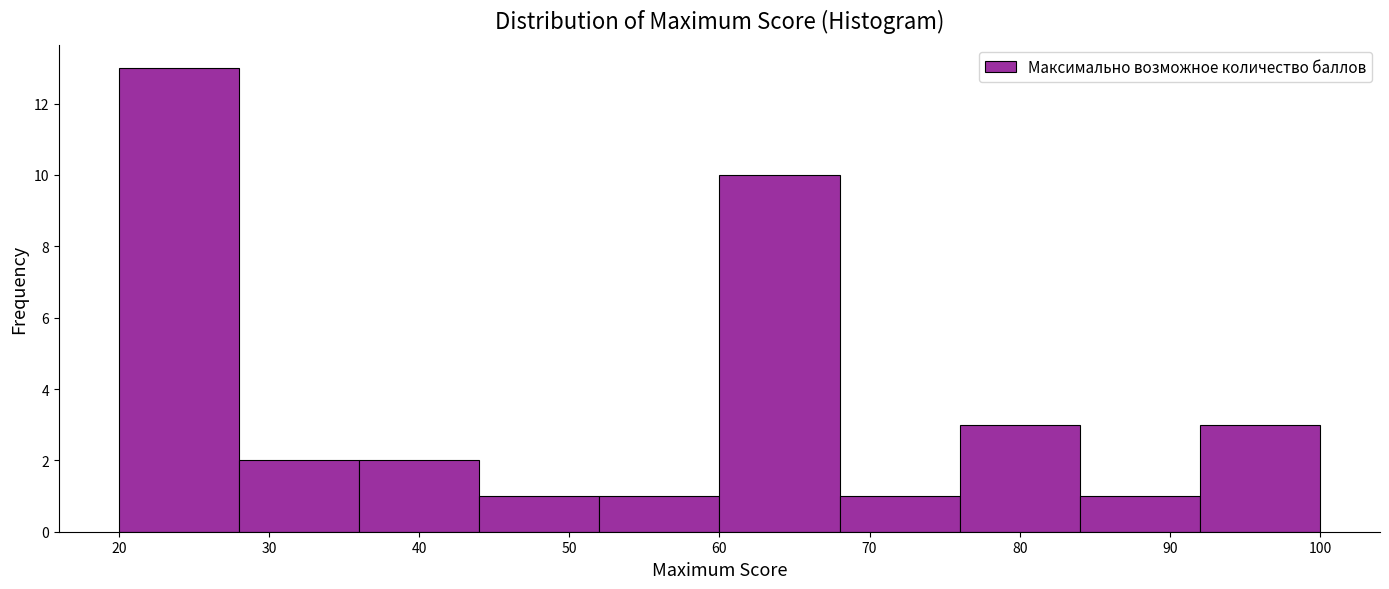

Reading left to right, transcribe this chart: for each bar, give the range it covers on the x-axis and its height. The values are not printed on the chart, so give them approximately, as read against the axis.

20 to 28: 13
28 to 36: 2
36 to 44: 2
44 to 52: 1
52 to 60: 1
60 to 68: 10
68 to 76: 1
76 to 84: 3
84 to 92: 1
92 to 100: 3